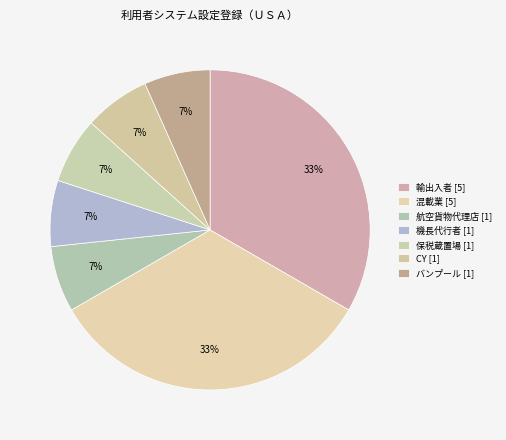

What percentage is the バンプール slice, to the nearest percent?

7%